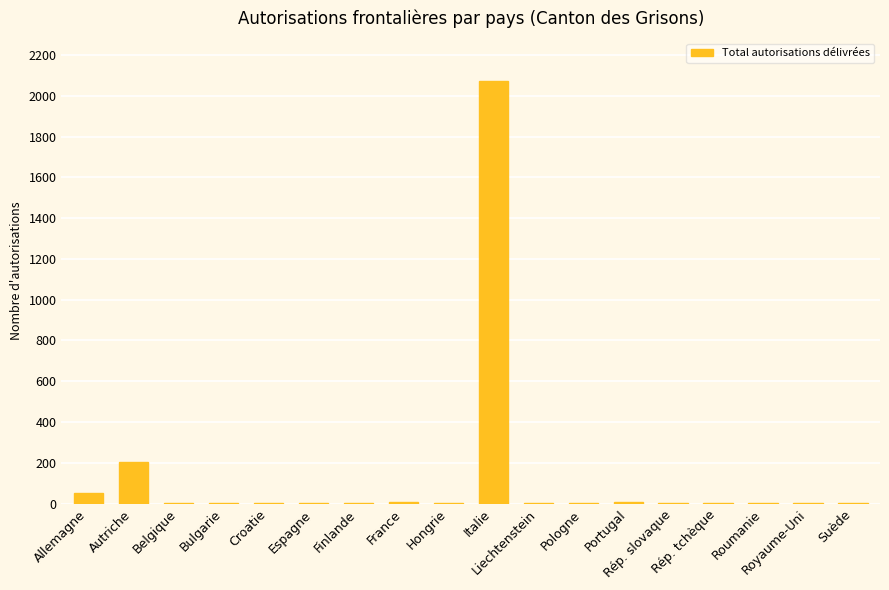

What is the approximate value at Portugal?

6